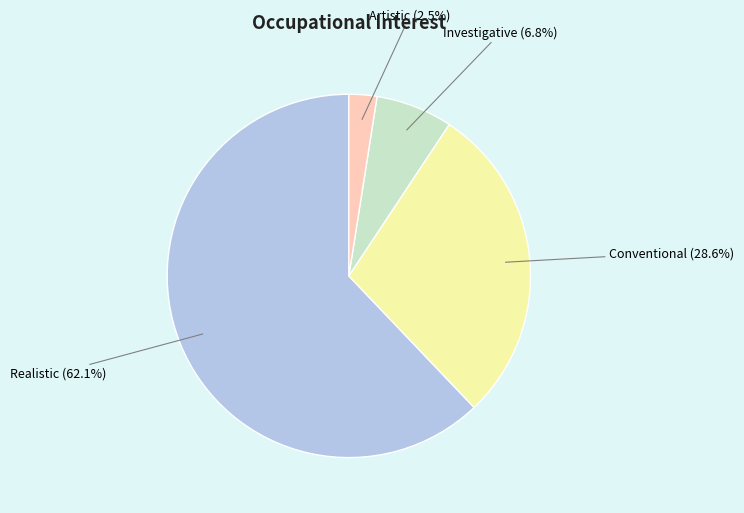

Is there any slice that represents more than half of the pie?

Yes